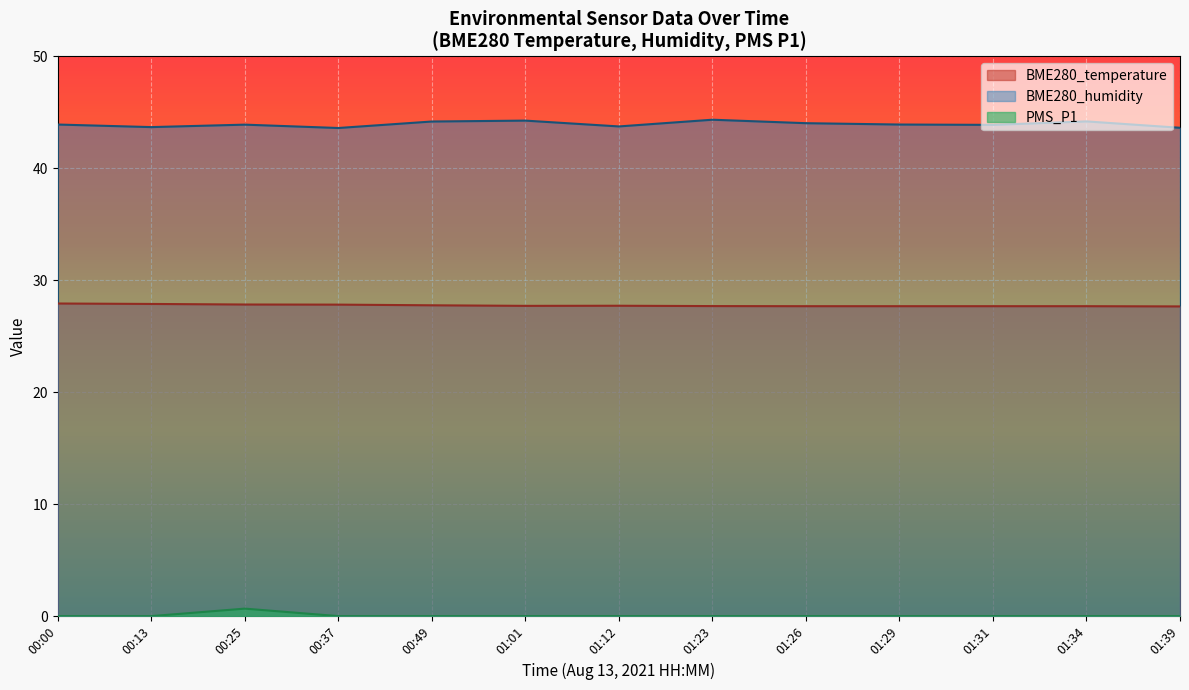

Is it true that BME280_temperature equals 19.1 at 01:12?

False